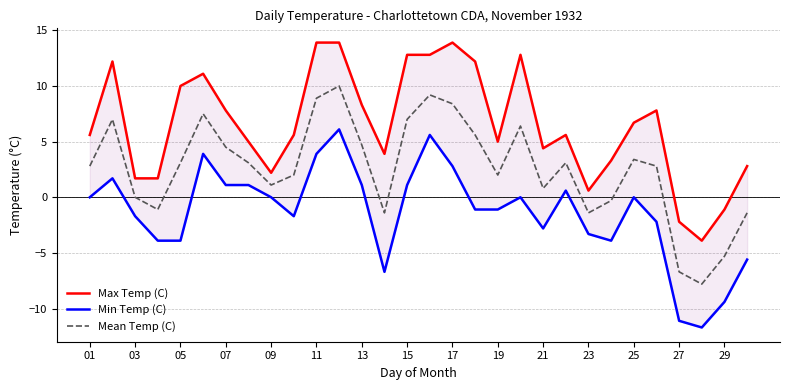

Reading left to right, extract all data points from this chart.

Max Temp (C): 5.6	12.2	1.7	1.7	10.0	11.1	7.8	5.0	2.2	5.6	13.9	13.9	8.3	3.9	12.8	12.8	13.9	12.2	5.0	12.8	4.4	5.6	0.6	3.3	6.7	7.8	-2.2	-3.9	-1.1	2.8
Min Temp (C): 0.0	1.7	-1.7	-3.9	-3.9	3.9	1.1	1.1	0.0	-1.7	3.9	6.1	1.1	-6.7	1.1	5.6	2.8	-1.1	-1.1	0.0	-2.8	0.6	-3.3	-3.9	0.0	-2.2	-11.1	-11.7	-9.4	-5.6
Mean Temp (C): 2.8	7.0	0.0	-1.1	3.1	7.5	4.5	3.1	1.1	2.0	8.9	10.0	4.7	-1.4	7.0	9.2	8.4	5.6	2.0	6.4	0.8	3.1	-1.4	-0.3	3.4	2.8	-6.7	-7.8	-5.3	-1.4